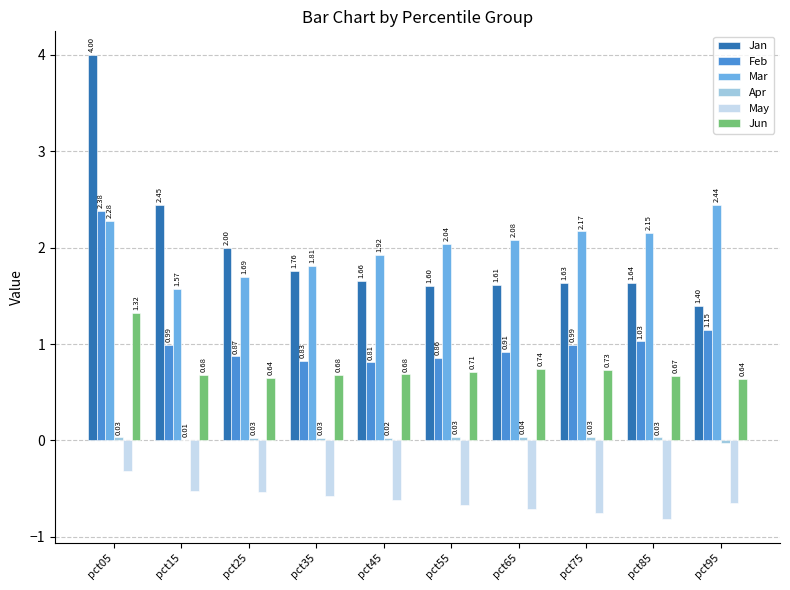

Are the bars horizontal?

No